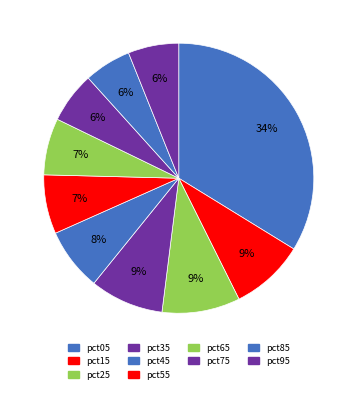

How many slices are in this pie chart?

10